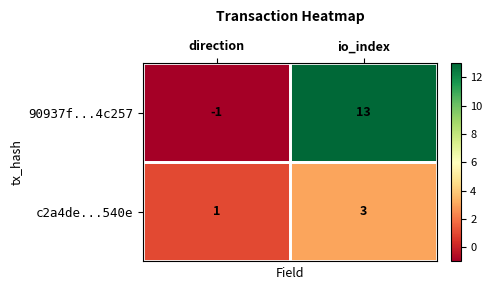

Rank the series at direction from highest to lowest value.

c2a4de...540e, 90937f...4c257